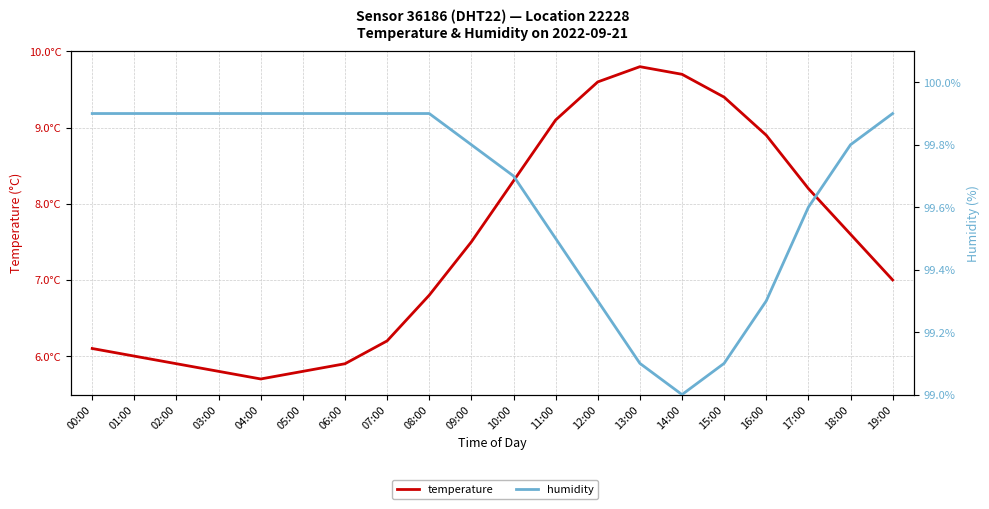

What is the total value across all series at 11:00?

108.6